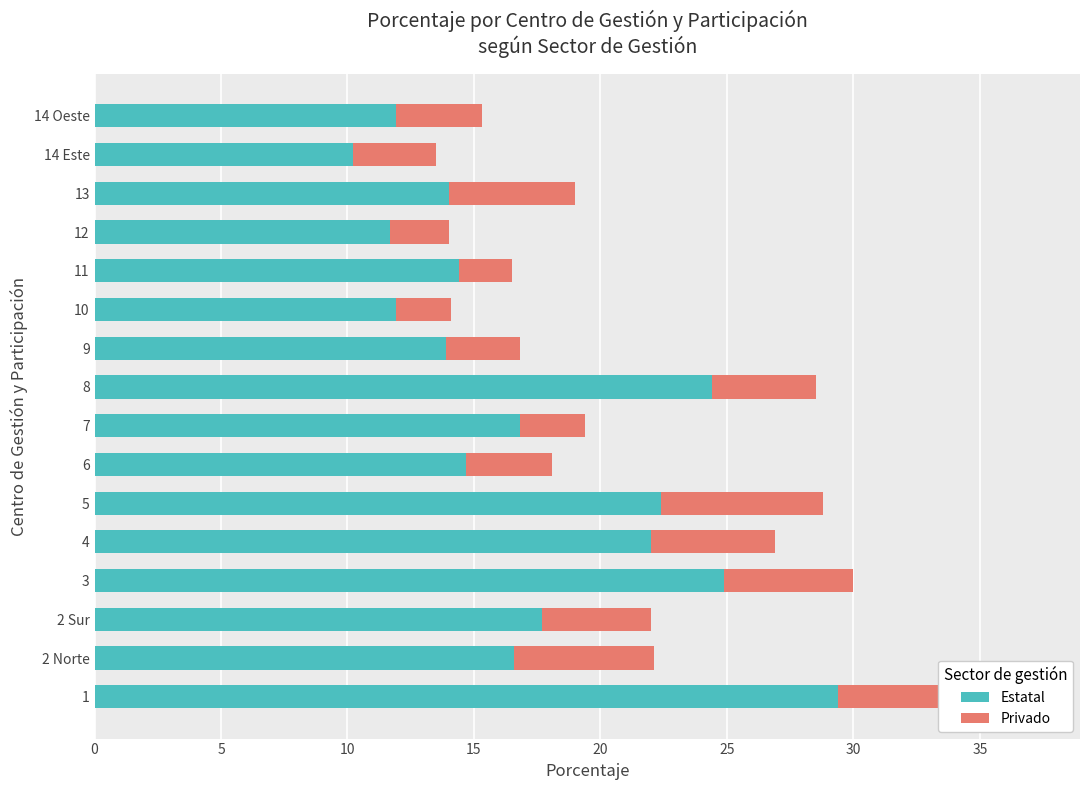

At how many categories does at least one series exceed 22?

4